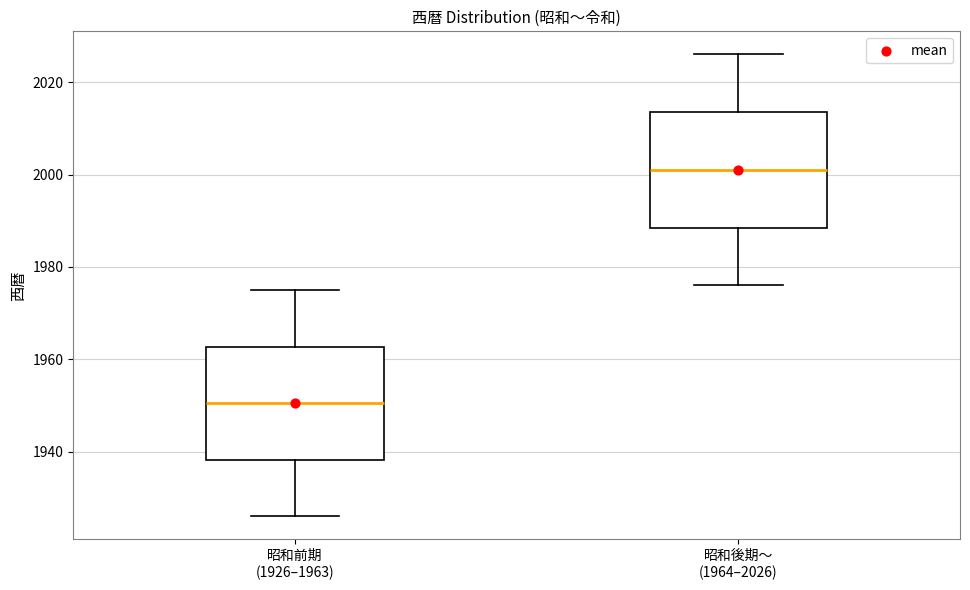

Reading left to right, read every box against the y-axis: the position of its median line, the range the box covers, and the ends of its whiskers. The values are not printed on the chart, so give them approximately, as read against the axis.

昭和前期 (1926–1963): median 1950, box 1938 to 1962, whiskers 1926 to 1976
昭和後期〜 (1964–2026): median 2002, box 1988 to 2014, whiskers 1976 to 2026